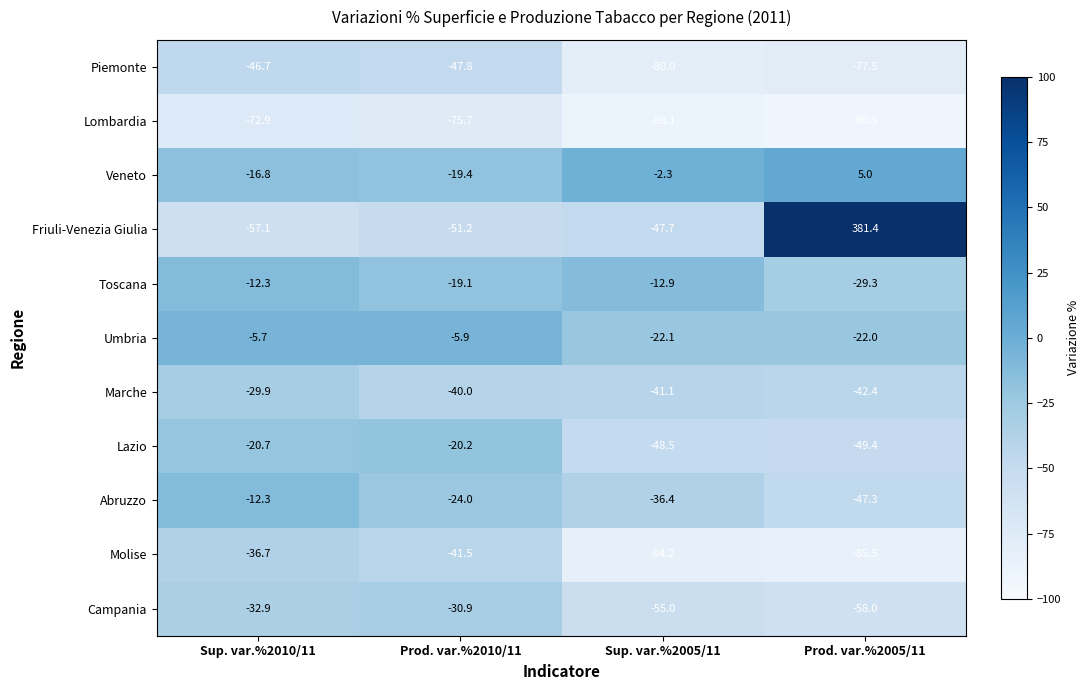

What is the difference between the Campania values at Prod. var.%2005/11 and Prod. var.%2010/11?

27.1